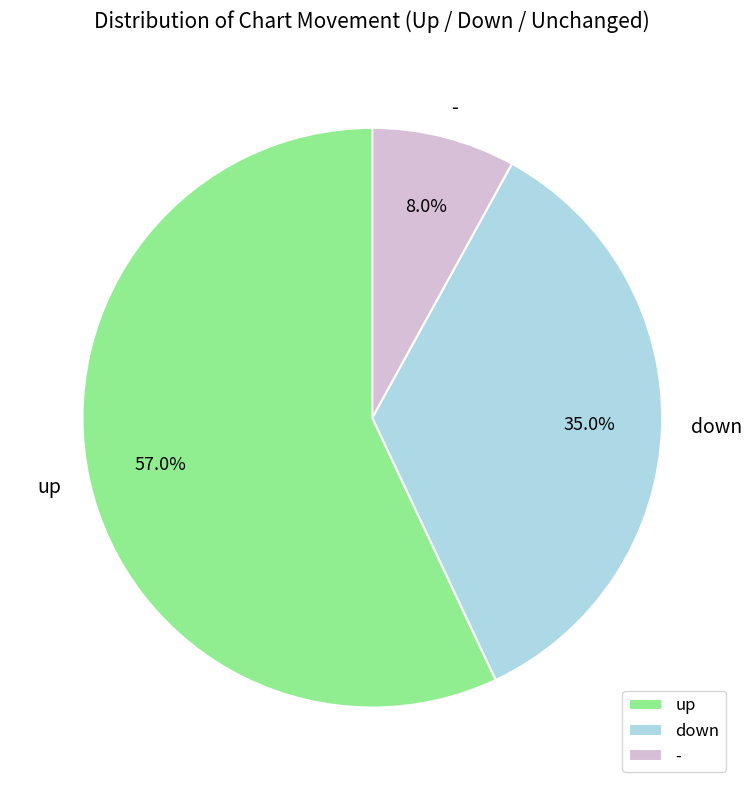

How many slices are in this pie chart?

3